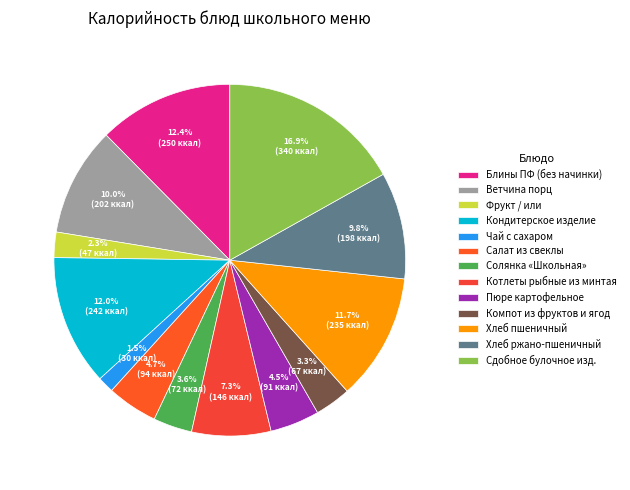

What is the largest slice in the pie chart?

Сдобное булочное изд.